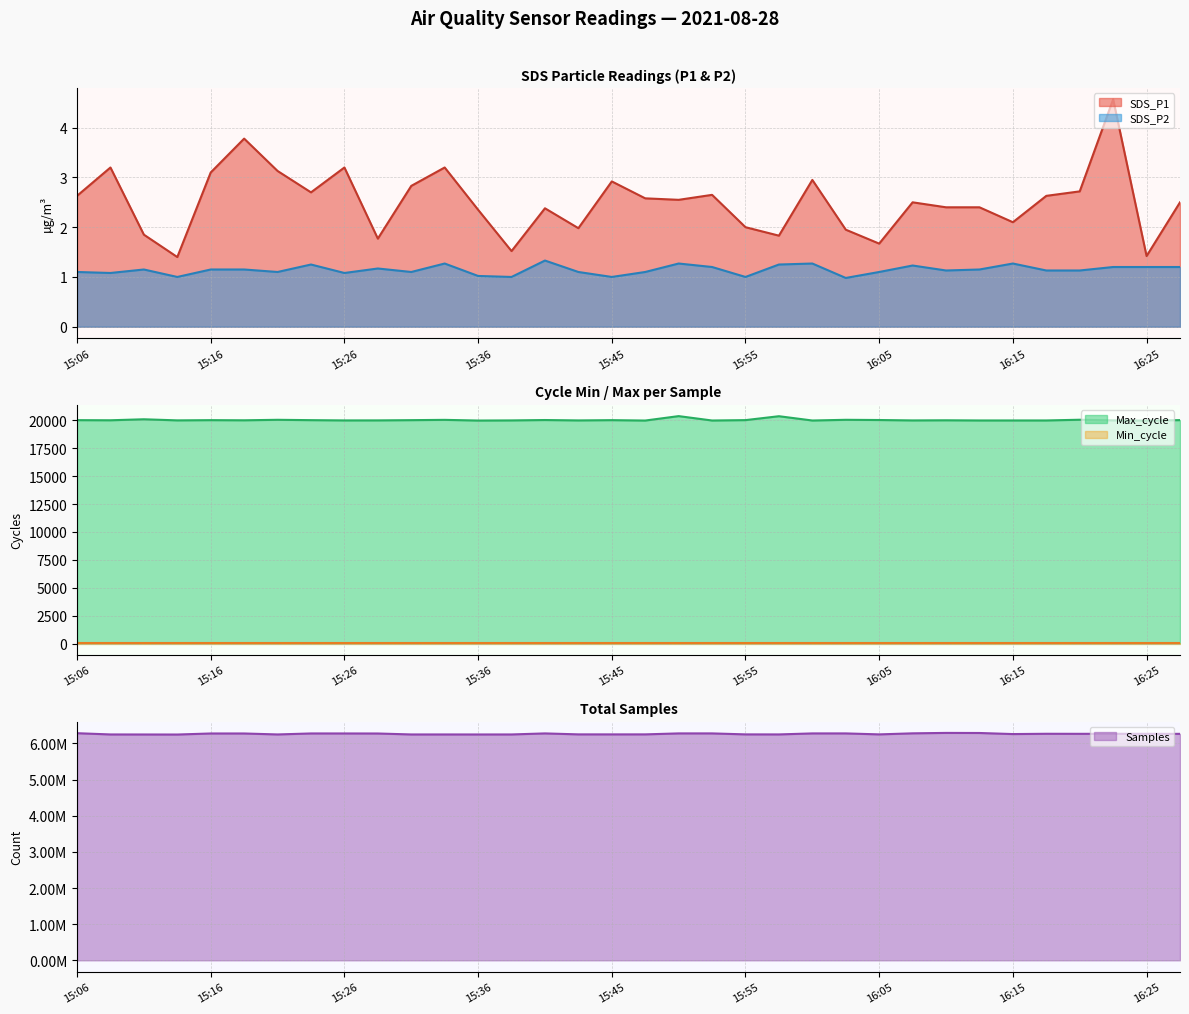

Reading right to left, extract all data points from this chart.

SDS_P1: 2.5	1.4	4.6	2.7	2.6	2.1	2.4	2.4	2.5	1.7	1.9	3.0	1.8	2.0	2.6	2.5	2.6	2.9	2.0	2.4	1.5	2.4	3.2	2.8	1.8	3.2	2.7	3.1	3.8	3.1	1.4	1.9	3.2	2.6
SDS_P2: 1.2	1.2	1.2	1.1	1.1	1.3	1.1	1.1	1.2	1.1	1.0	1.3	1.2	1.0	1.2	1.3	1.1	1.0	1.1	1.3	1.0	1.0	1.3	1.1	1.2	1.1	1.2	1.1	1.1	1.1	1.0	1.1	1.1	1.1